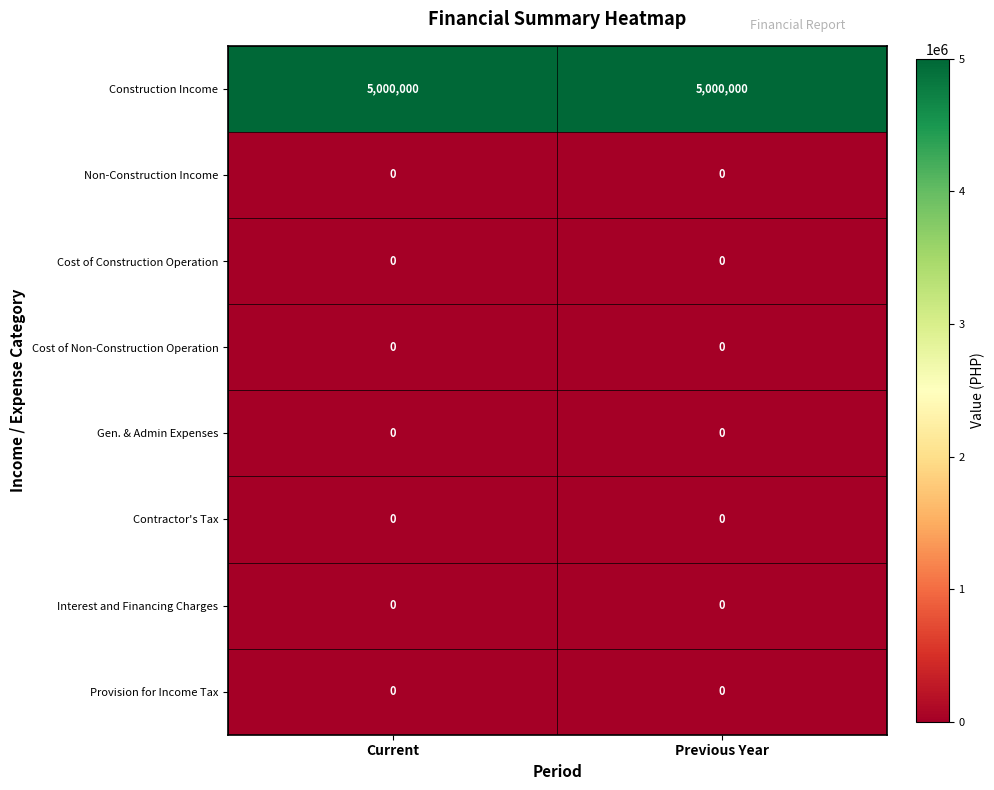

Is the value of Interest and Financing Charges at Previous Year greater than the value of Construction Income at Previous Year?

No